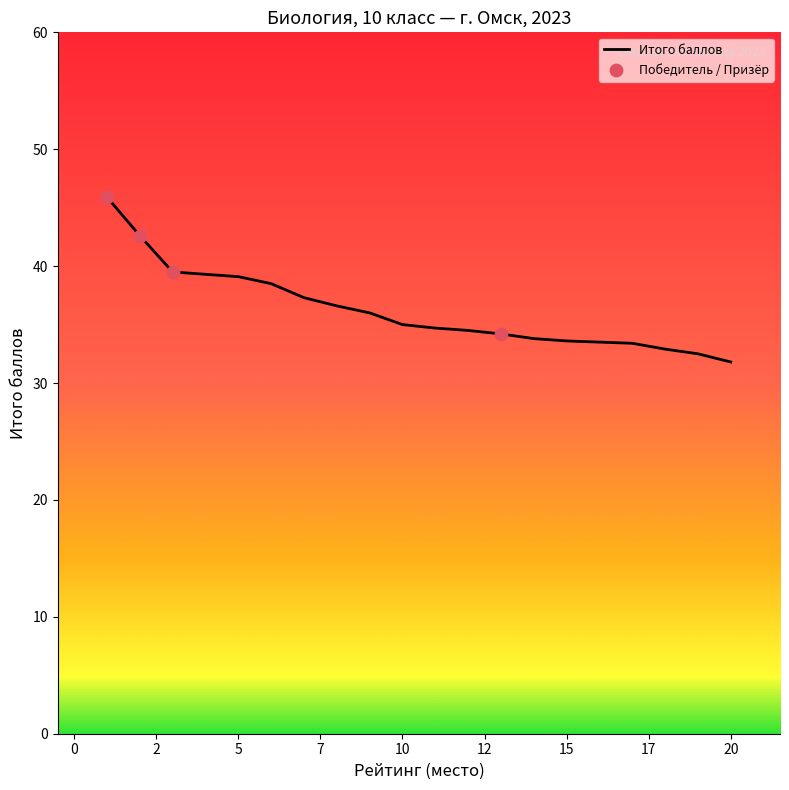

What is the minimum value shown in the chart?

31.8